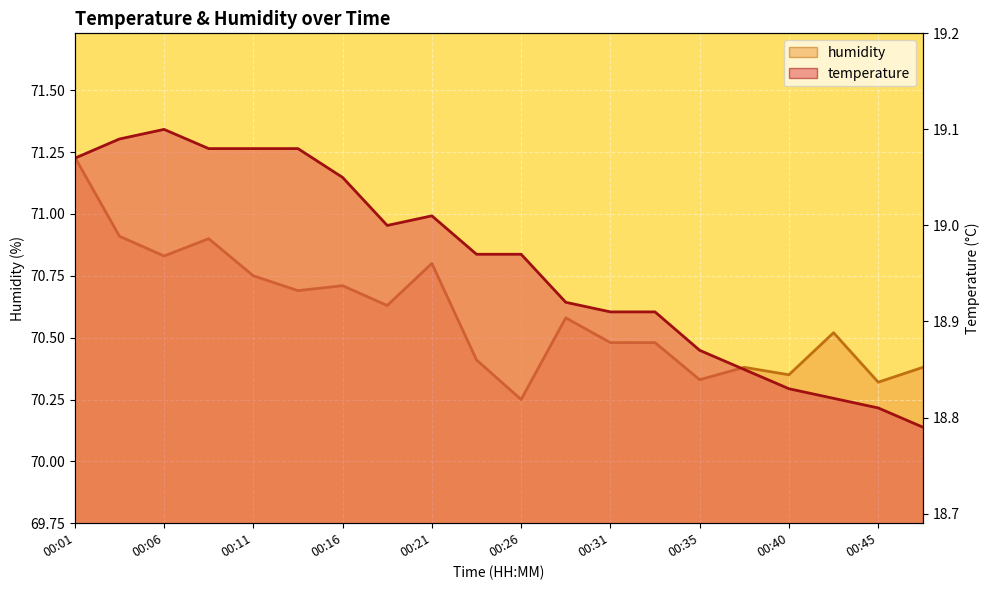

What is the maximum value for humidity?

71.2